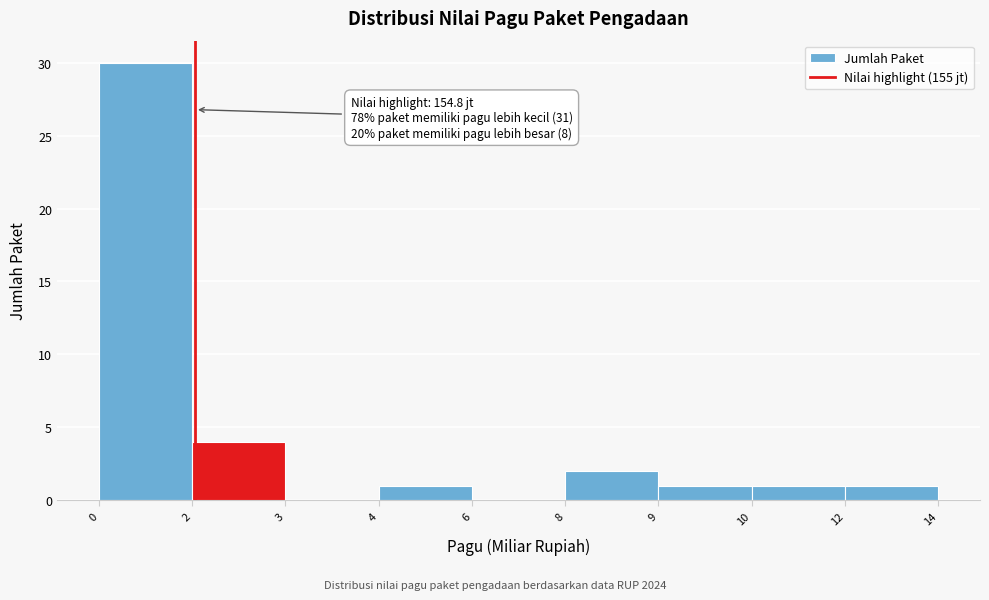

Reading left to right, transcribe all the data shown in this chart.

0=30	2=4	3=0	4=1	6=0	8=2	9=1	10=1	12=1